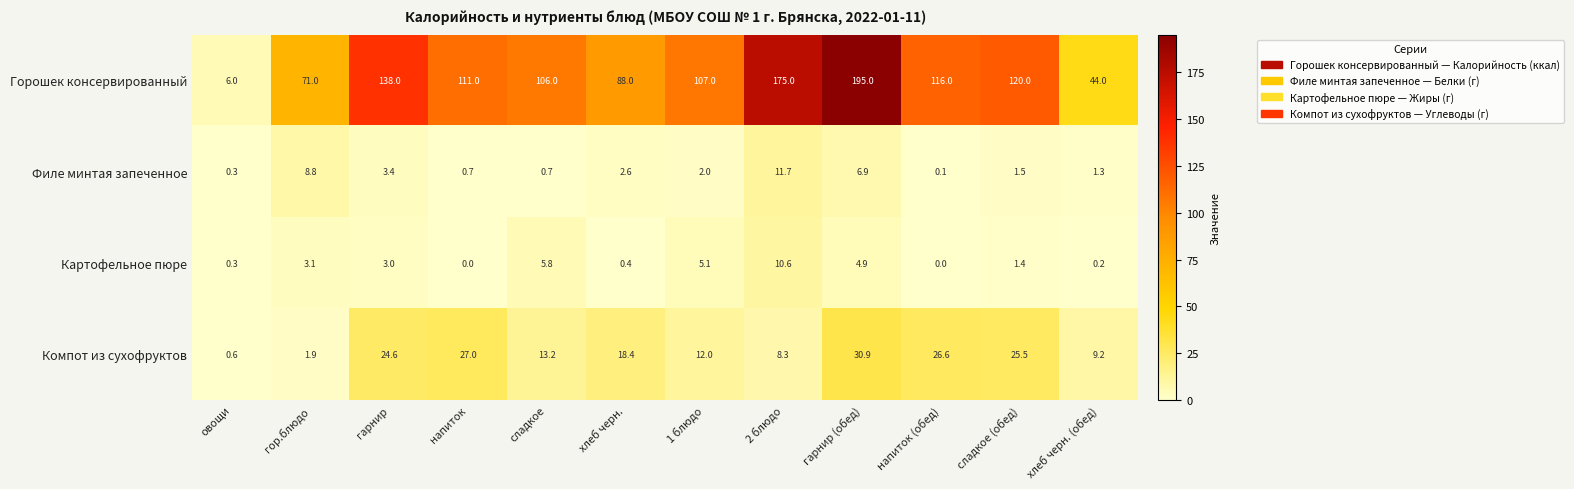

Where does the Филе минтая запеченное series first go above 2?

гор.блюдо